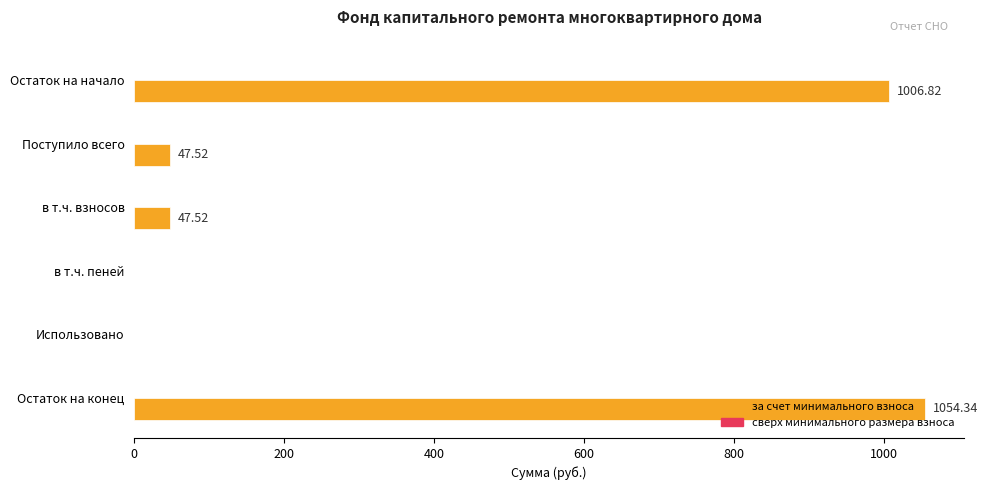

What is the change in value from в т.ч. пеней to Поступило всего?

+47.5